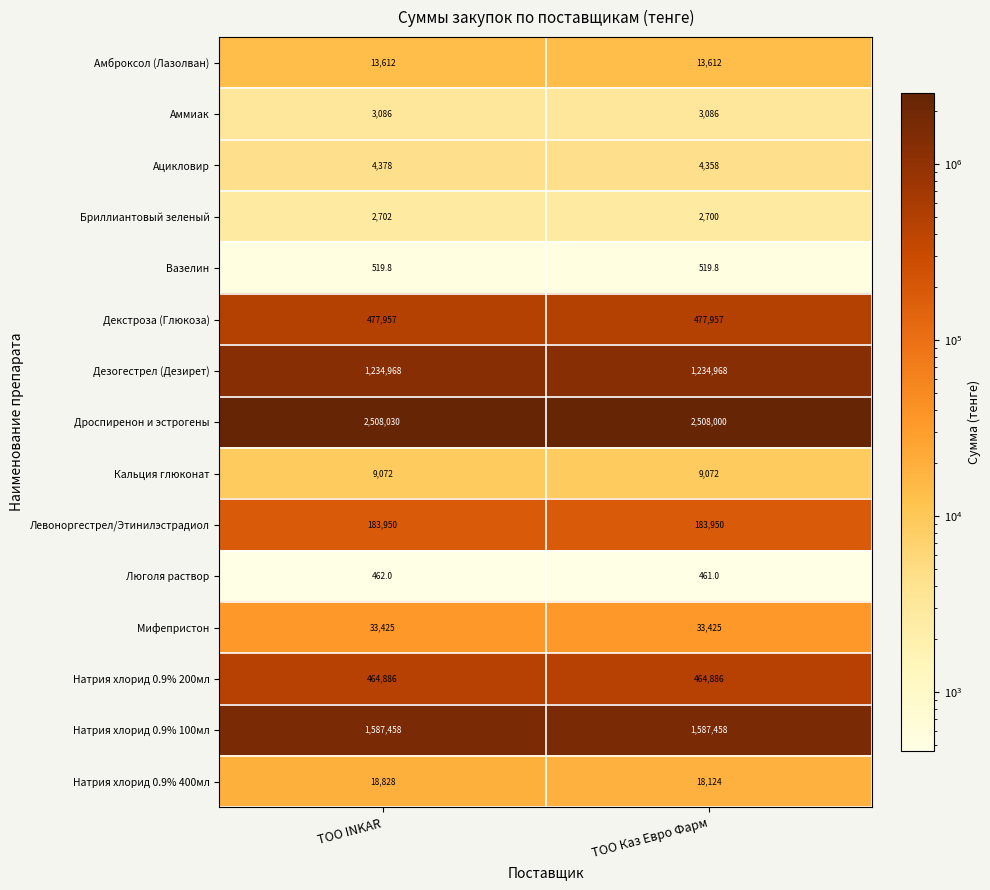

What value does the Люголя раствор series have at ТОО INKAR?

462.0